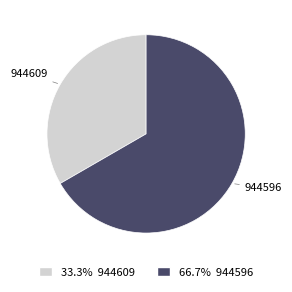

Rank the categories by value from highest to lowest.

944596, 944609